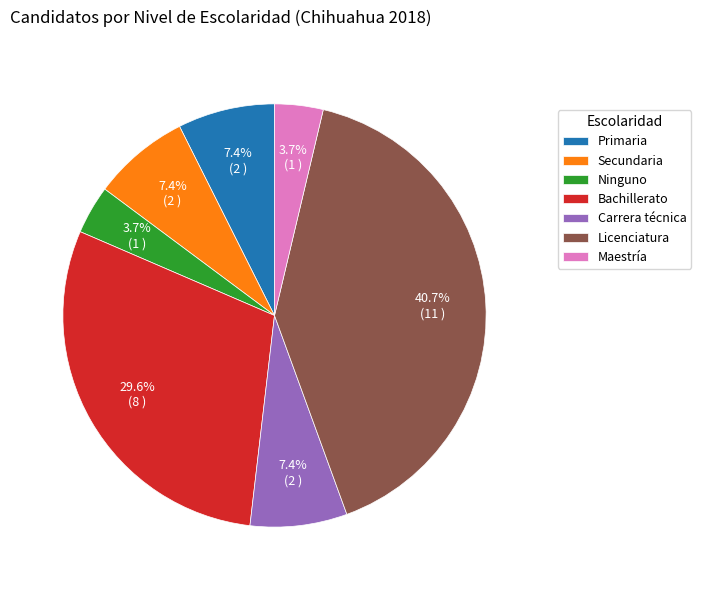

Does any single category account for the majority?

No